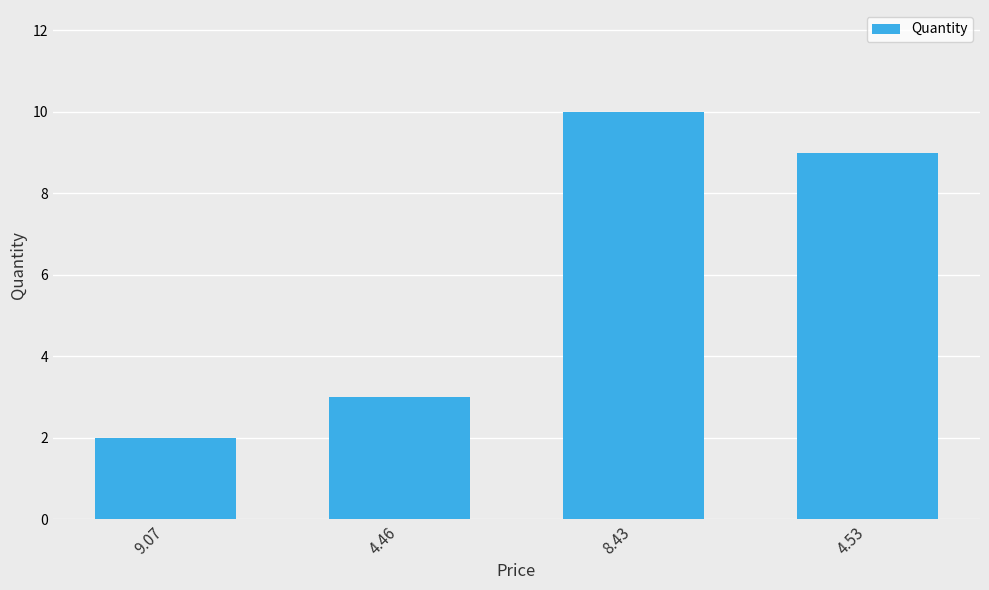

What position from the right is 4.53?

1